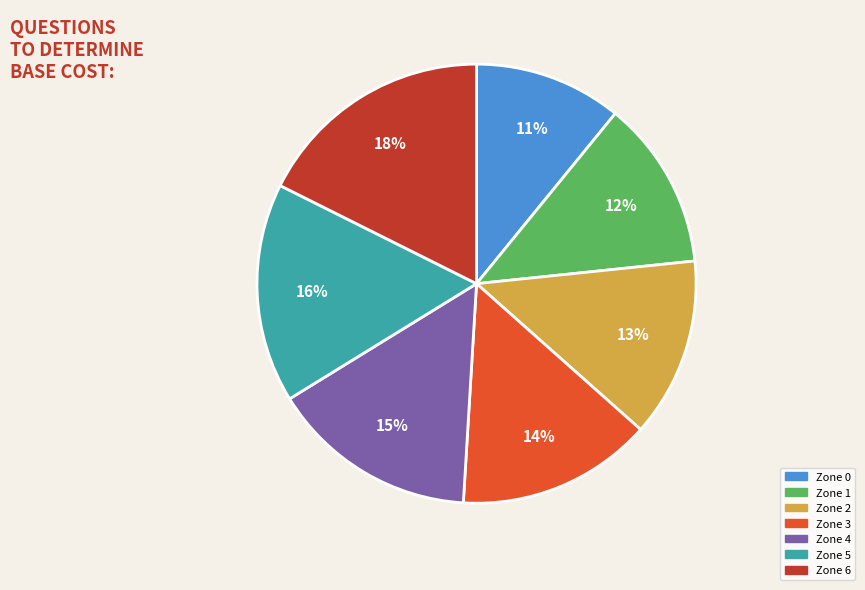

Which slice is the largest?

Zone 6